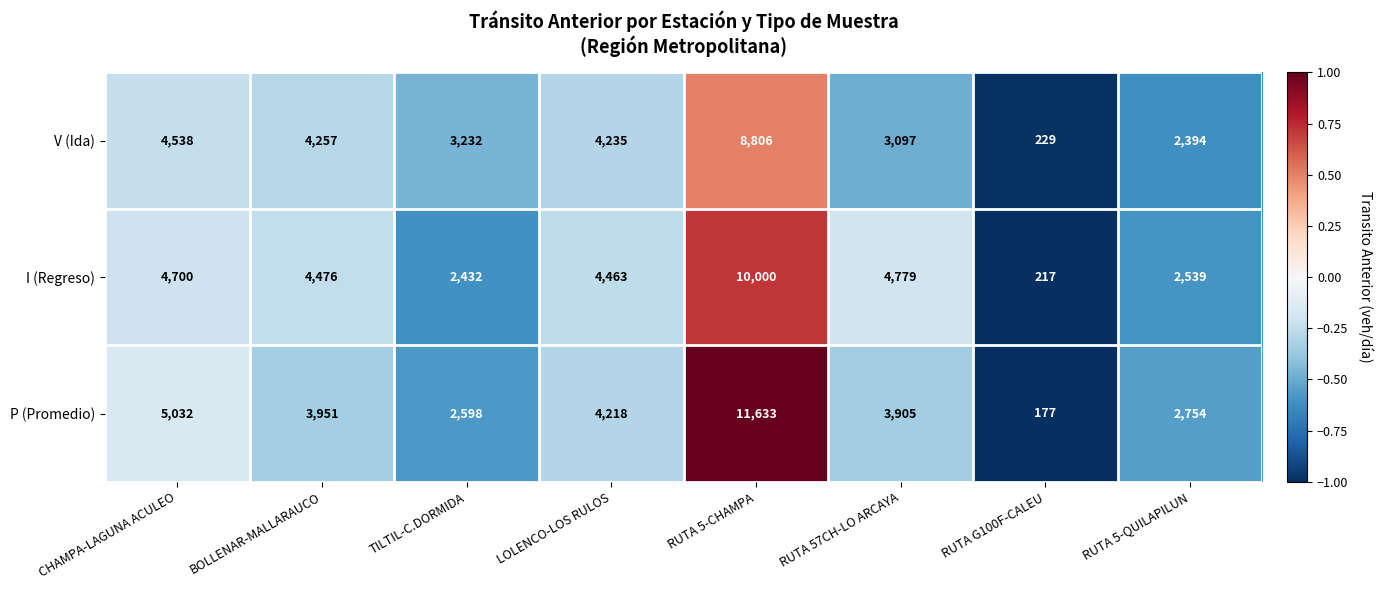

Between TILTIL-C.DORMIDA and RUTA G100F-CALEU, which series saw the biggest shift?

V (Ida)